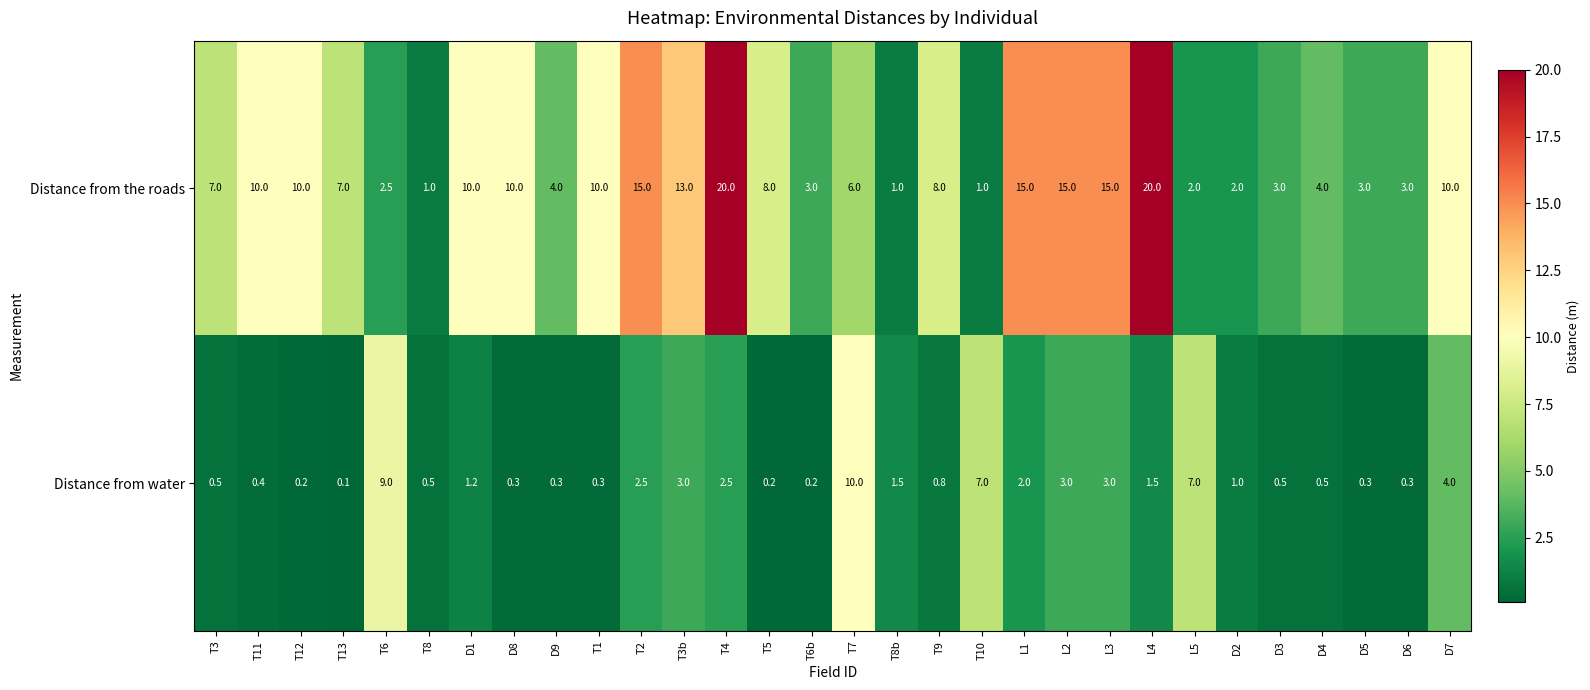

What is the total value across all series at T8b?

2.5